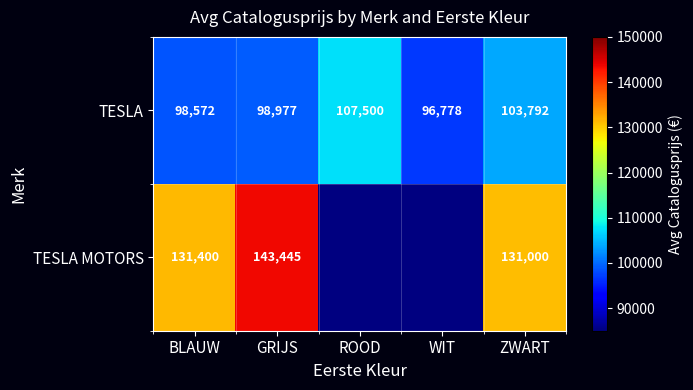

Rank the series at ZWART from lowest to highest value.

TESLA, TESLA MOTORS